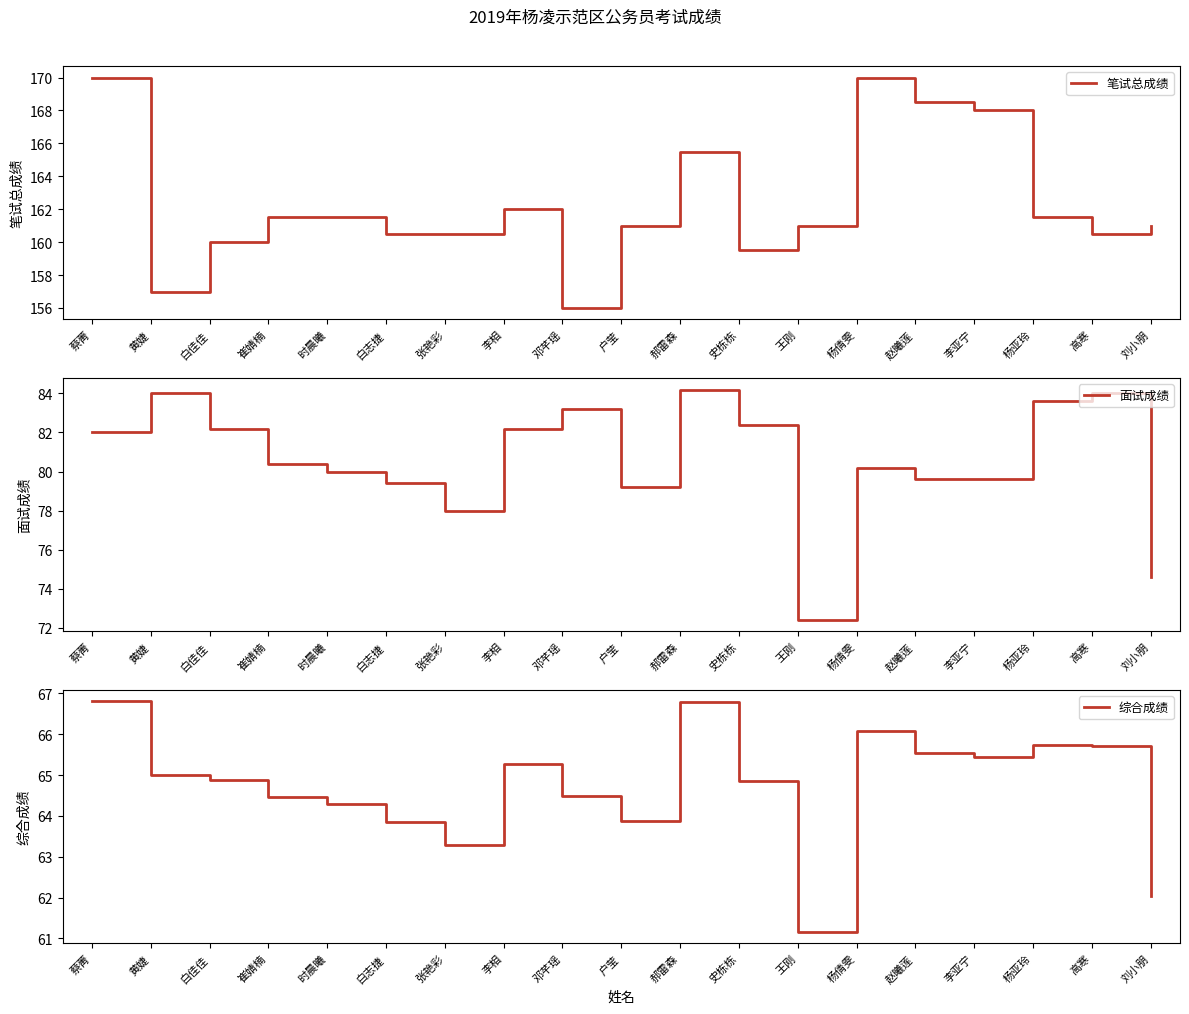

Does the chart have visible grid lines?

No